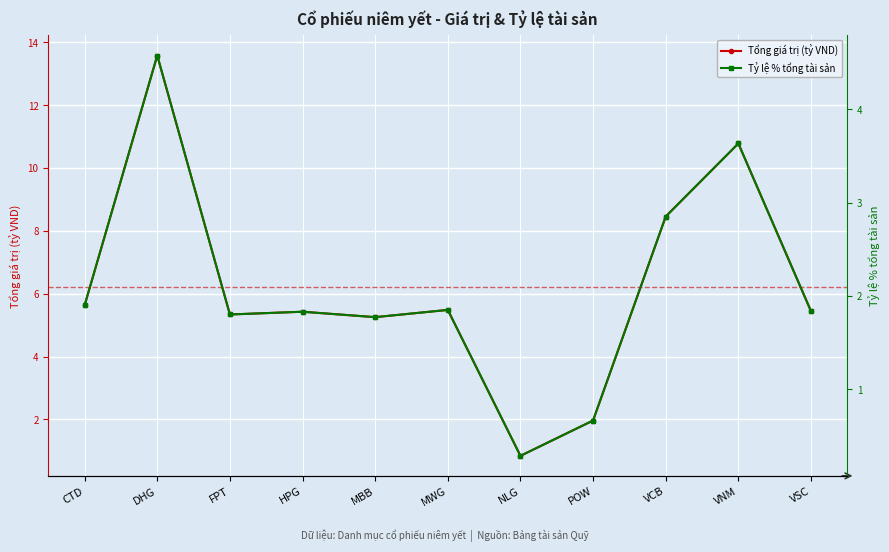

True or false: Tổng giá trị (tỷ VND) and Tỷ lệ % tổng tài sản intersect in this chart.

False